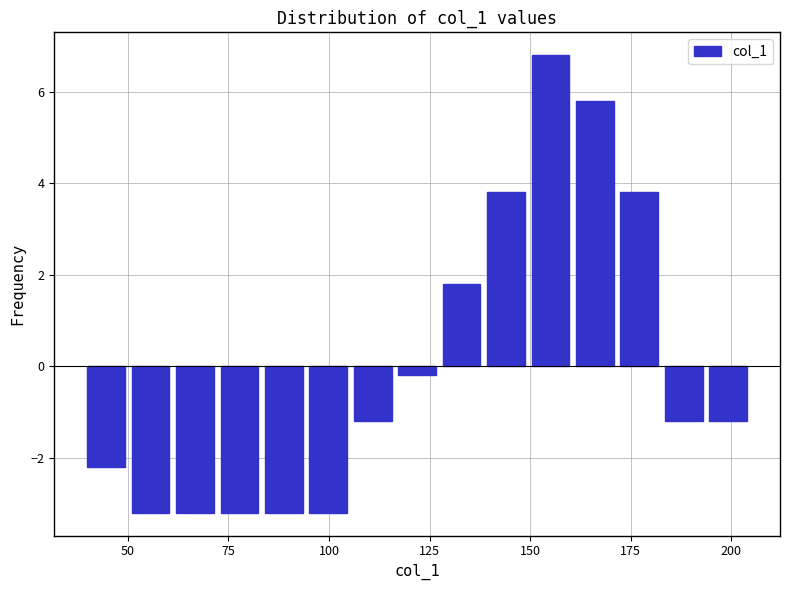

Read against the x-axis, roughly where is the centre of the tallest bar?

155